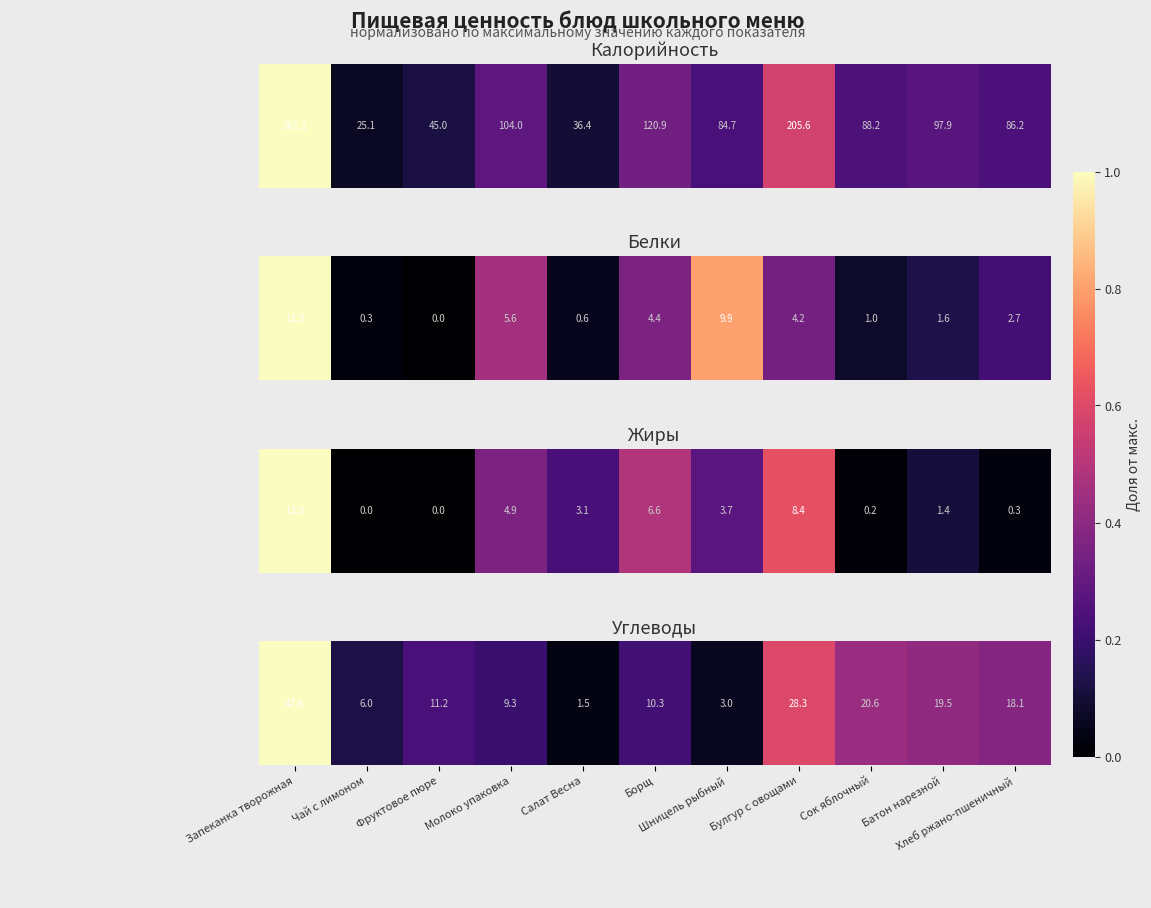

True or false: the data shows 0.1 at Чай с лимоном.

True